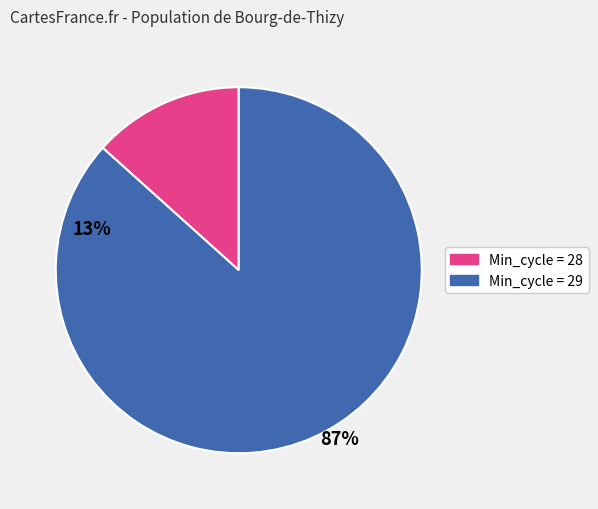

Is there any slice that represents more than half of the pie?

Yes